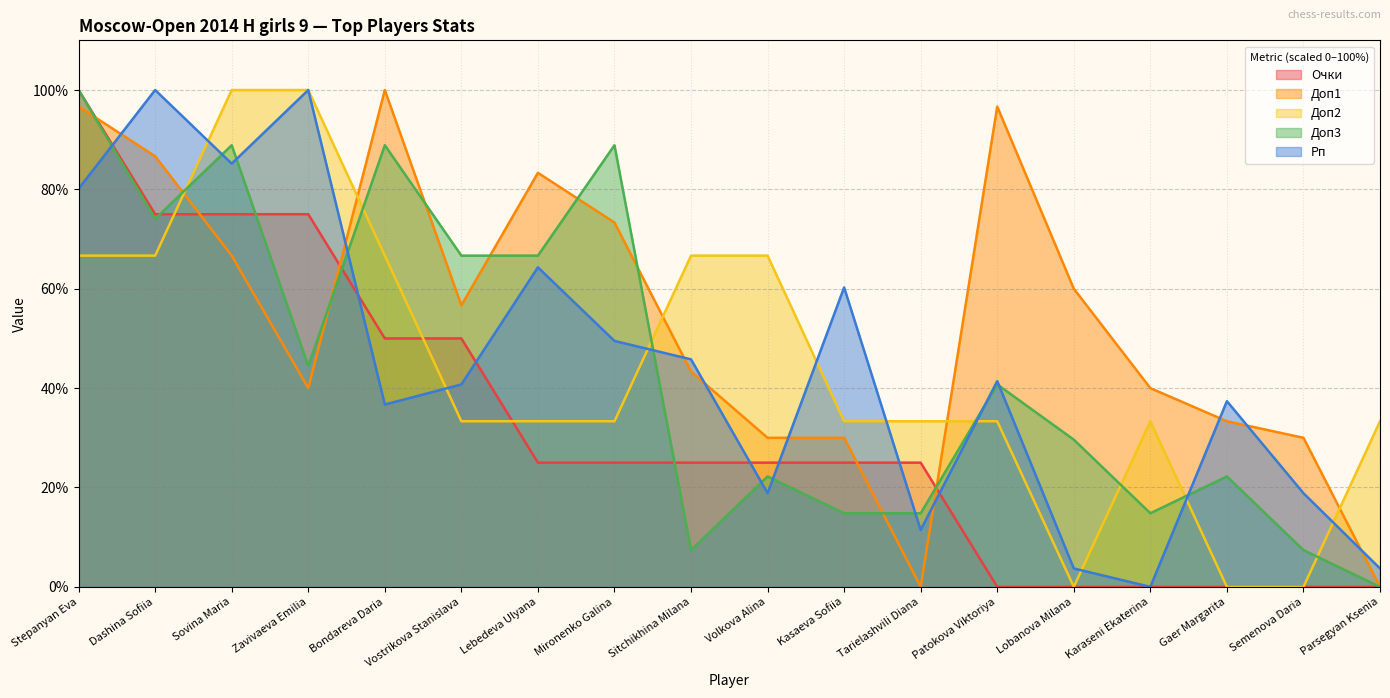

Reading left to right, extract all data points from this chart.

Очки: 100.0	75.0	75.0	75.0	50.0	50.0	25.0	25.0	25.0	25.0	25.0	25.0	0.0	0.0	0.0	0.0	0.0	0.0
Доп1: 96.7	86.7	66.7	40.0	100.0	56.7	83.3	73.3	43.3	30.0	30.0	0.0	96.7	60.0	40.0	33.3	30.0	0.0
Доп2: 66.7	66.7	100.0	100.0	66.7	33.3	33.3	33.3	66.7	66.7	33.3	33.3	33.3	0.0	33.3	0.0	0.0	33.3
Доп3: 100.0	74.1	88.9	44.4	88.9	66.7	66.7	88.9	7.4	22.2	14.8	14.8	40.7	29.6	14.8	22.2	7.4	0.0
Рп: 80.1	100.0	85.2	100.0	36.7	40.7	64.3	49.5	45.8	18.9	60.3	11.4	41.4	3.7	0.0	37.4	18.9	3.7